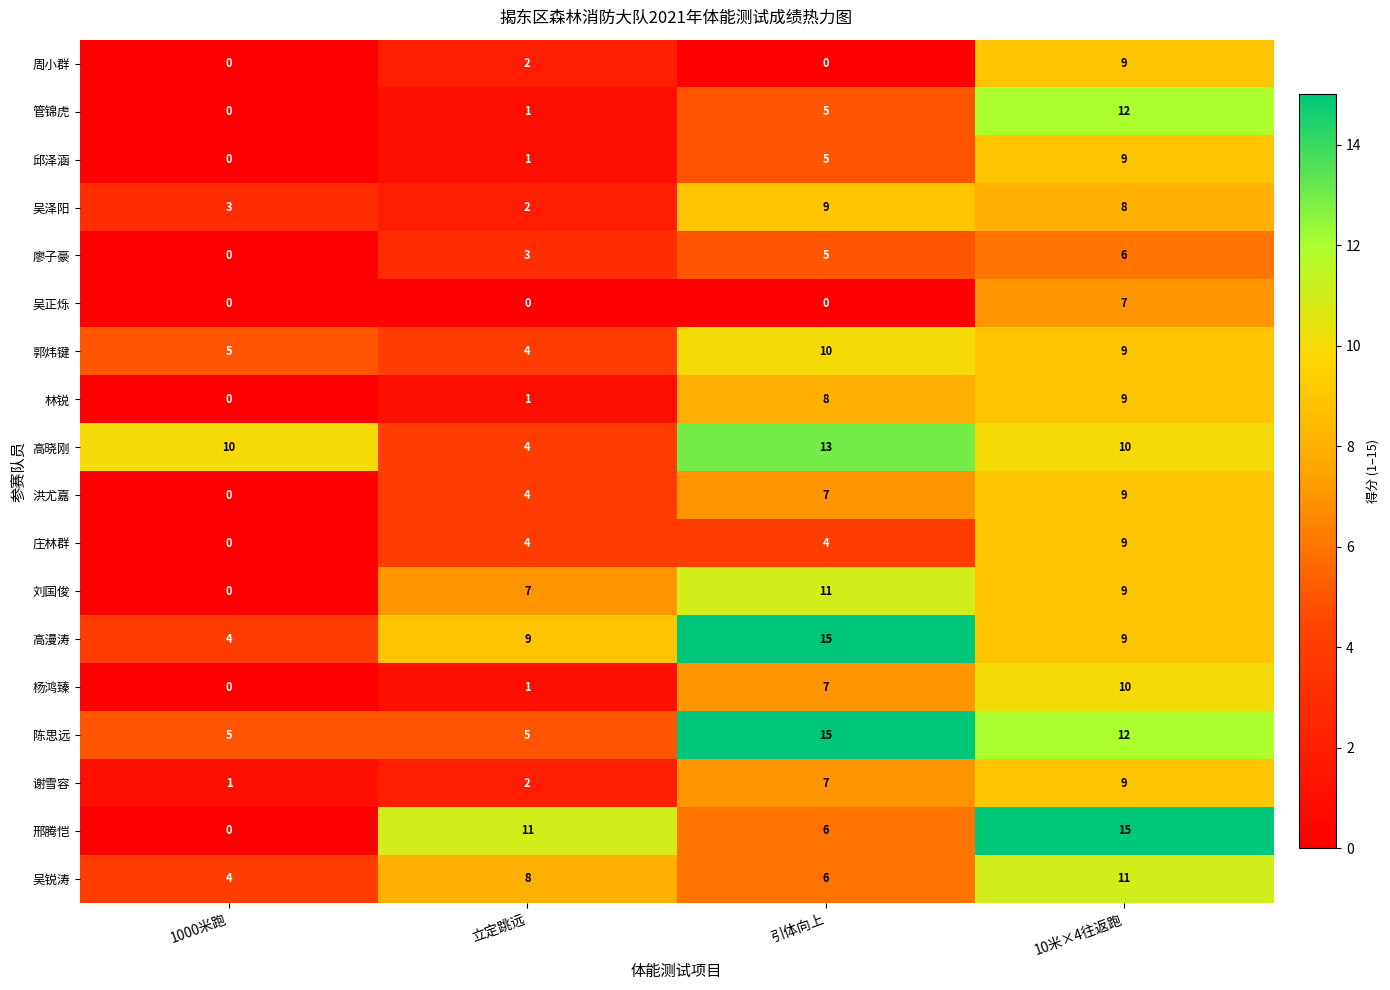

Count the 陈思远 values in the range 5 to 15.

4